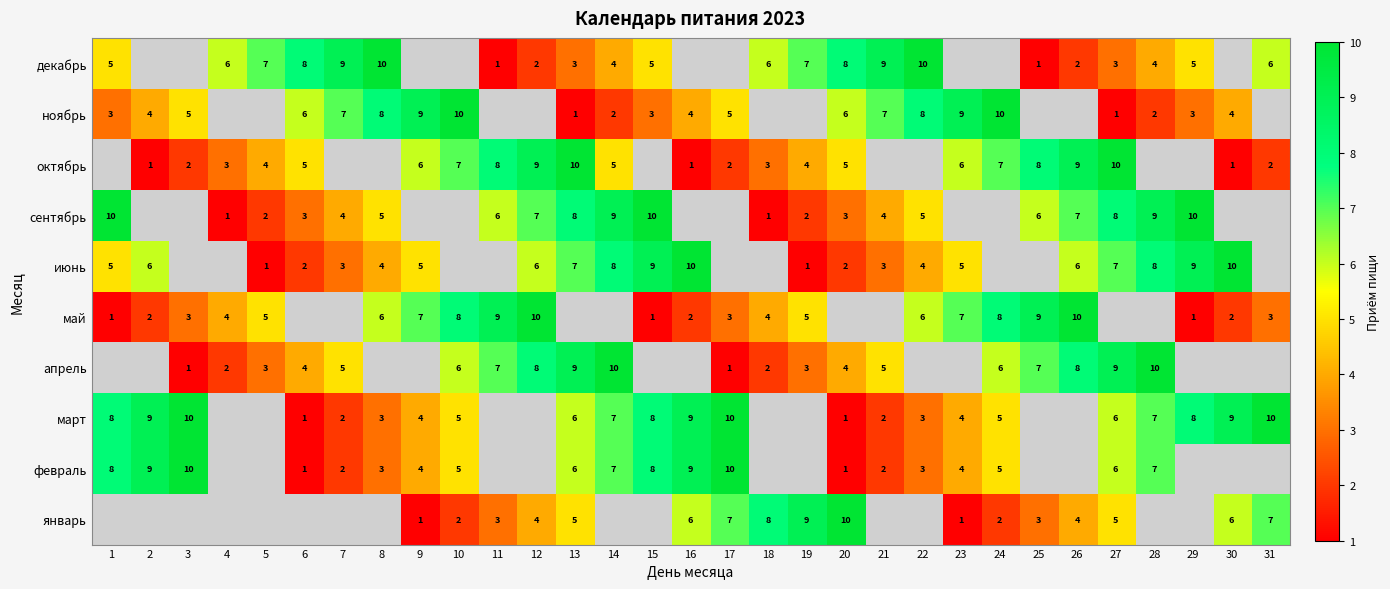

The февраль series shows 11 at 13. True or false?

False